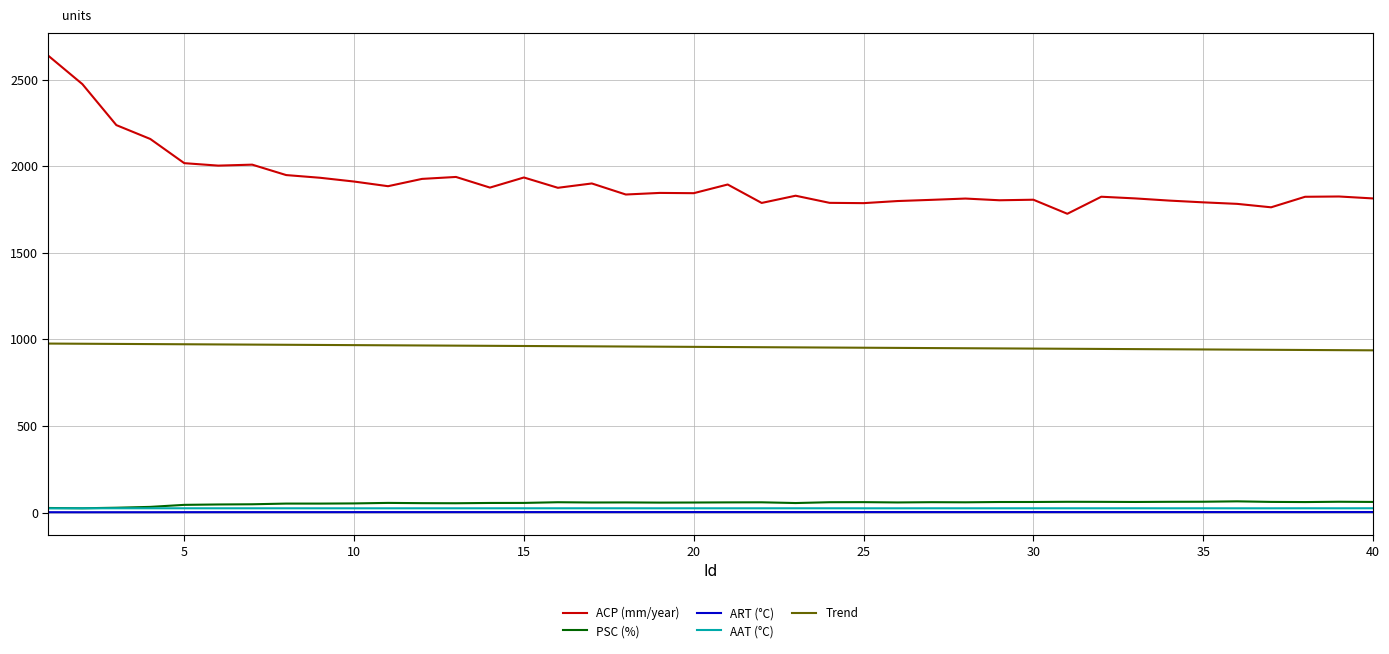

True or false: Trend and ACP (mm/year) intersect in this chart.

False